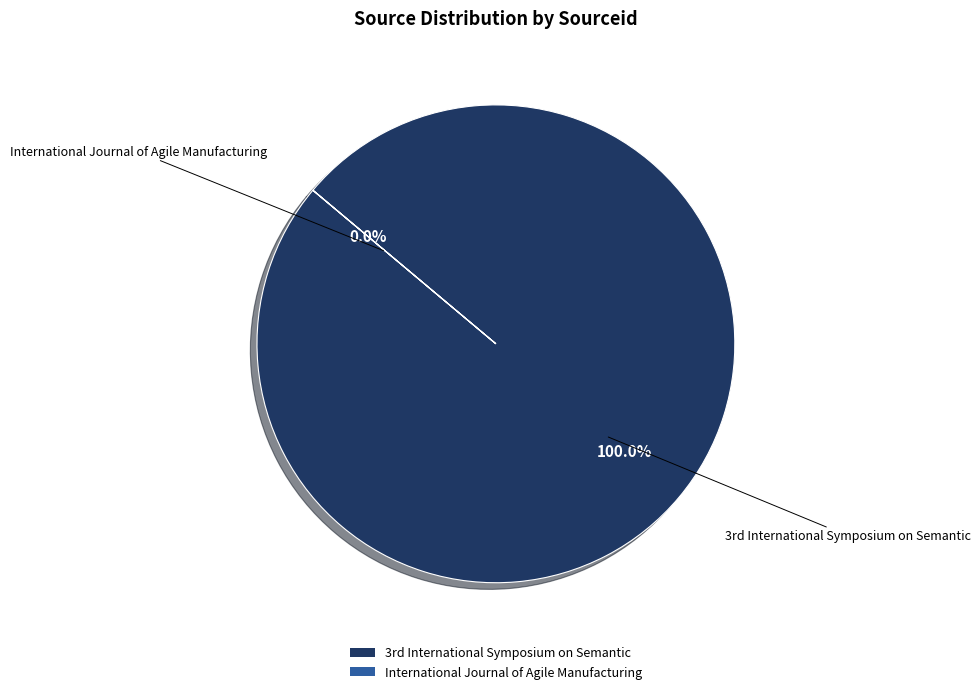

Is there a majority slice in this chart?

Yes